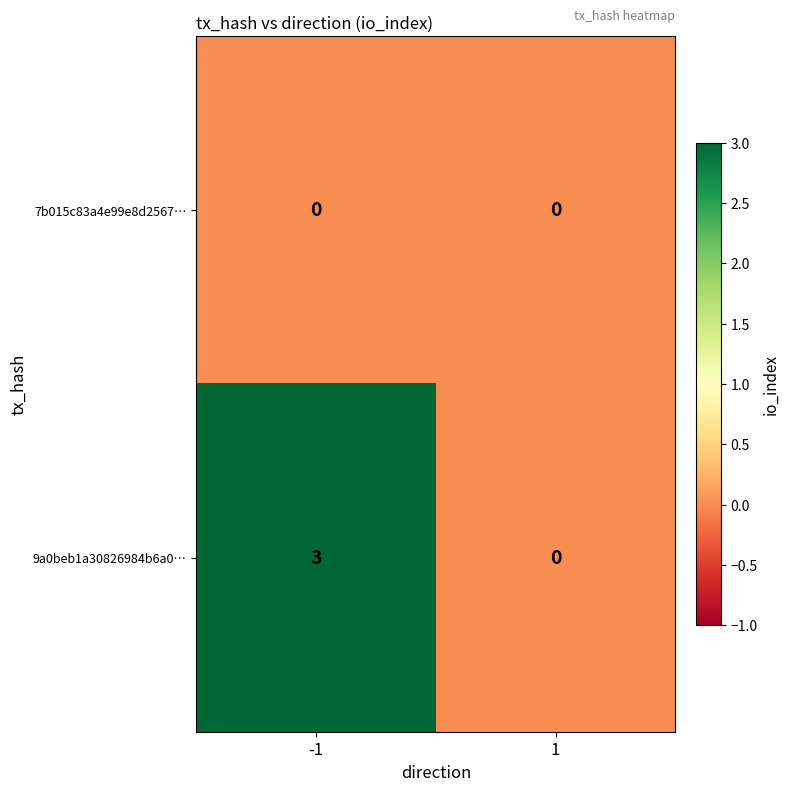

List the series in order of their peak value, highest first.

9a0beb1a30826984b6a0…, 7b015c83a4e99e8d2567…